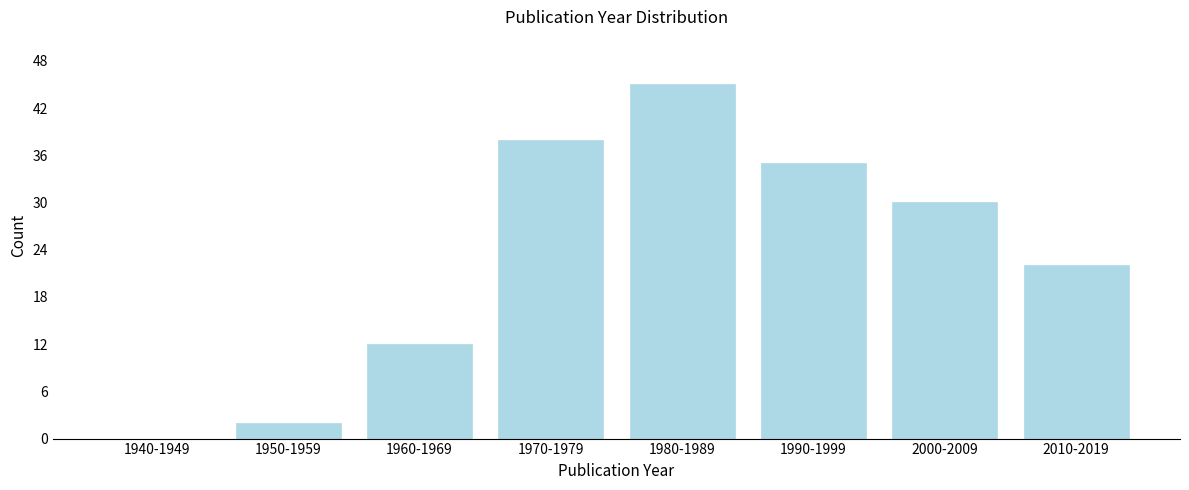

Reading left to right, what are all the values shown in this chart?

1940-1949=0	1950-1959=2	1960-1969=12	1970-1979=38	1980-1989=45	1990-1999=35	2000-2009=30	2010-2019=22